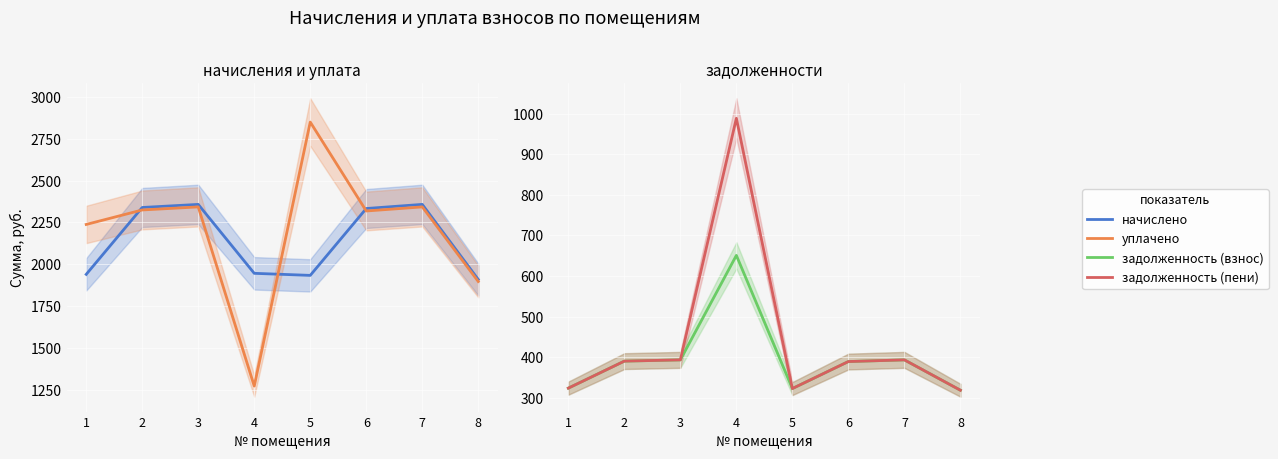

Reading left to right, what are all the values shown in this chart?

начислено: 1=1939.1	2=2339.3	3=2357.8	4=1945.3	5=1933.0	6=2333.1	7=2357.8	8=1908.4
уплачено: 1=2237.8	2=2324.5	3=2342.8	4=1270.7	5=2850.5	6=2318.3	7=2342.8	8=1896.3
задолженность (взнос): 1=323.2	2=389.9	3=393.0	4=650.9	5=322.2	6=388.9	7=393.0	8=318.1
задолженность (пени): 1=323.2	2=389.9	3=393.0	4=989.3	5=322.2	6=388.9	7=393.0	8=318.1